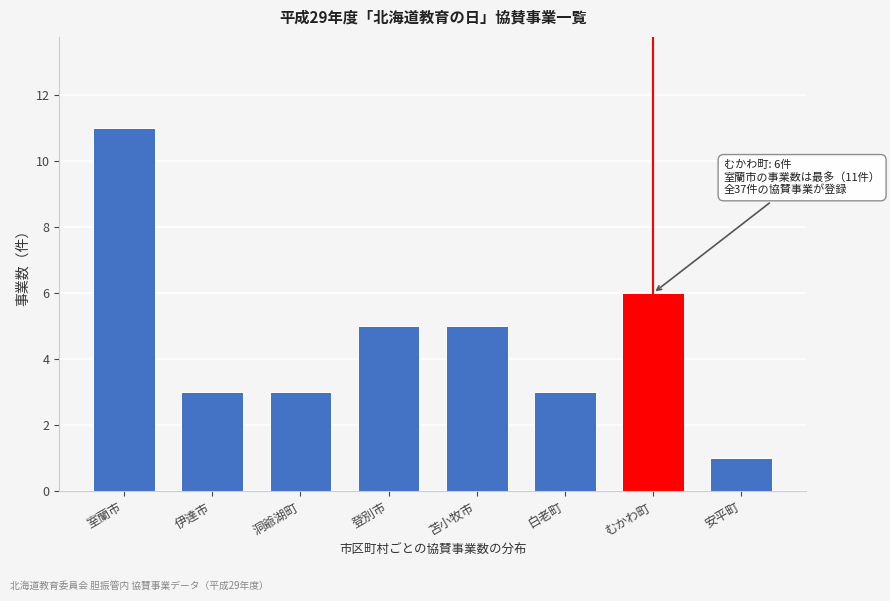

Reading left to right, extract all data points from this chart.

11	3	3	5	5	3	6	1